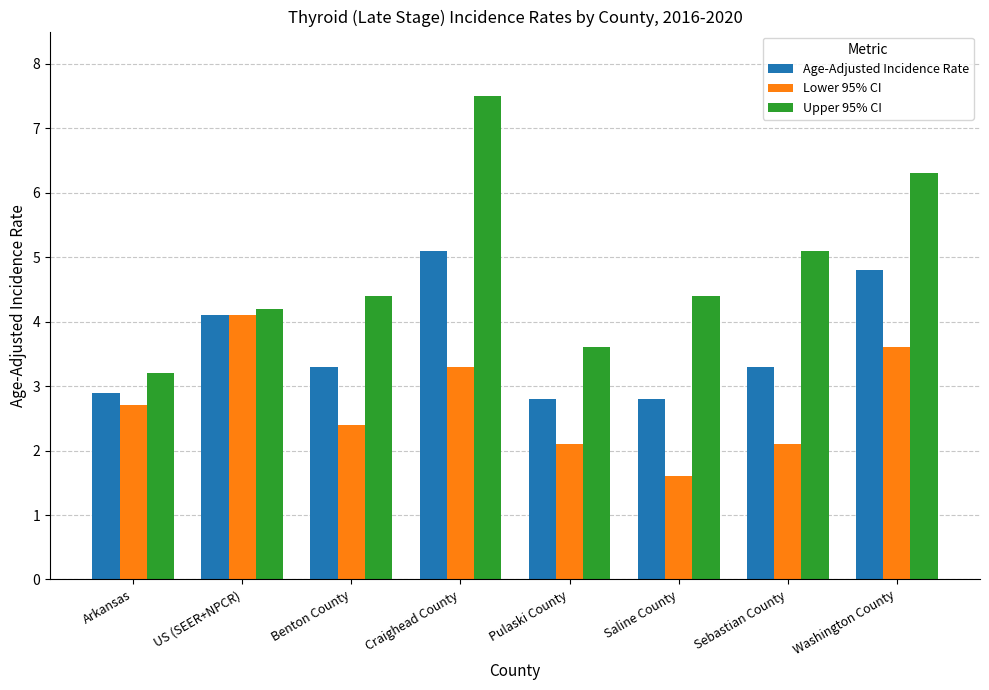

Where is Age-Adjusted Incidence Rate nearest to the value 3?

Arkansas